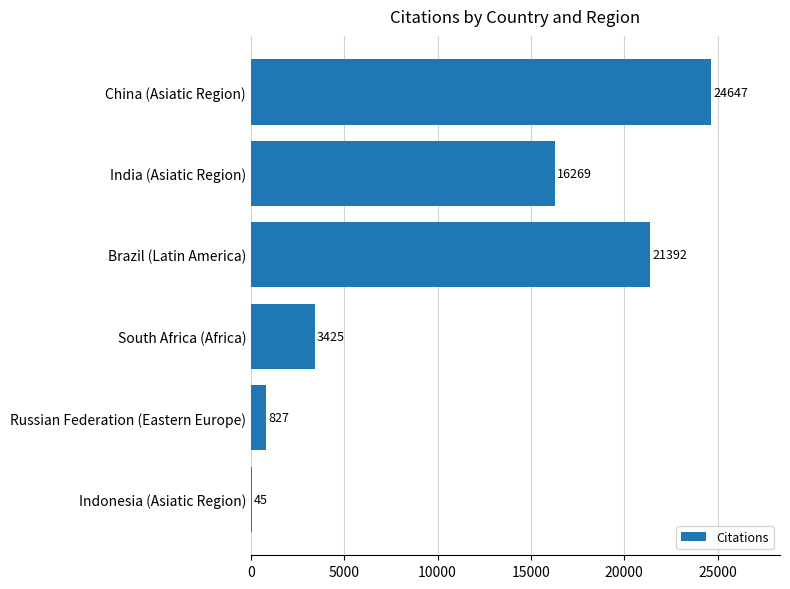

Reading top to bottom, transcribe all the data shown in this chart.

China (Asiatic Region)=24647	India (Asiatic Region)=16269	Brazil (Latin America)=21392	South Africa (Africa)=3425	Russian Federation (Eastern Europe)=827	Indonesia (Asiatic Region)=45